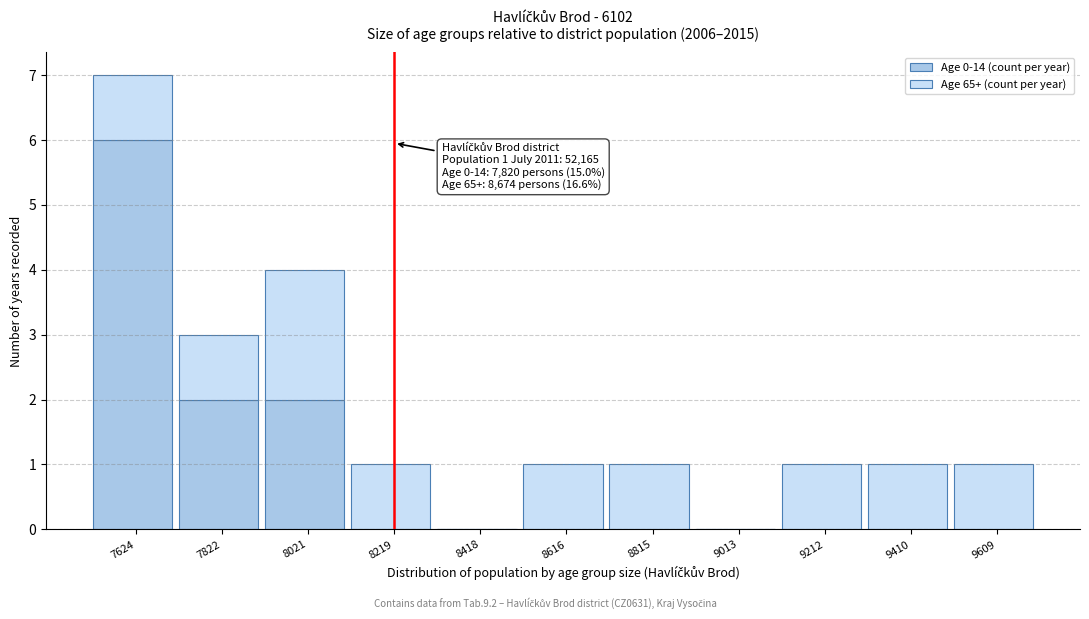

At which category is the sum across all series the highest?

7624